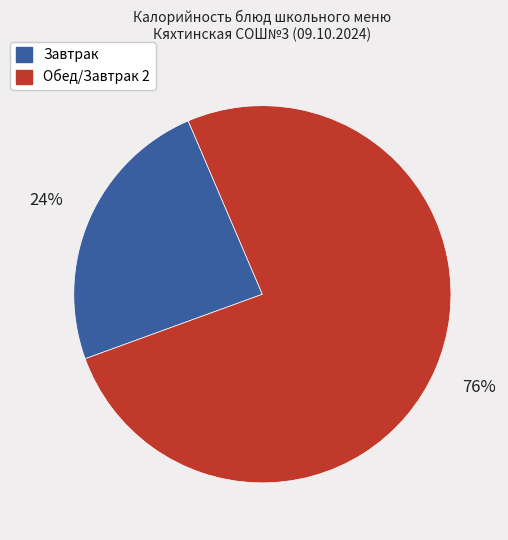

Which has a higher value, Обед/Завтрак 2 or Завтрак?

Обед/Завтрак 2